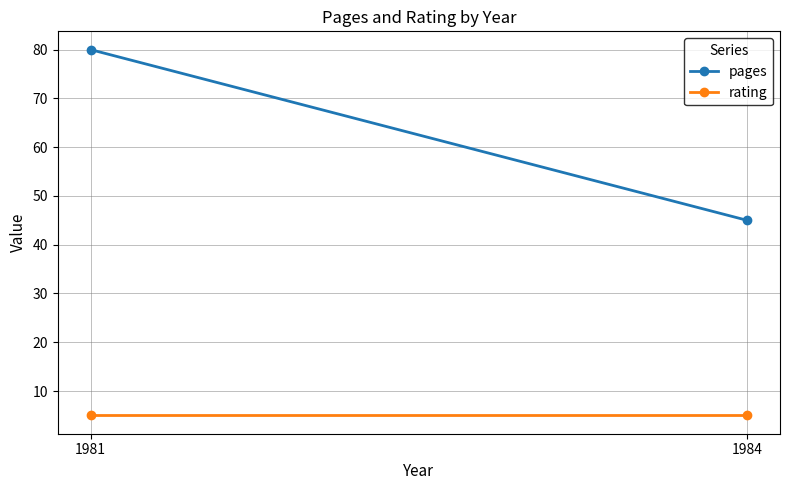

Reading right to left, extract all data points from this chart.

pages: 1984=45	1981=80
rating: 1984=5	1981=5